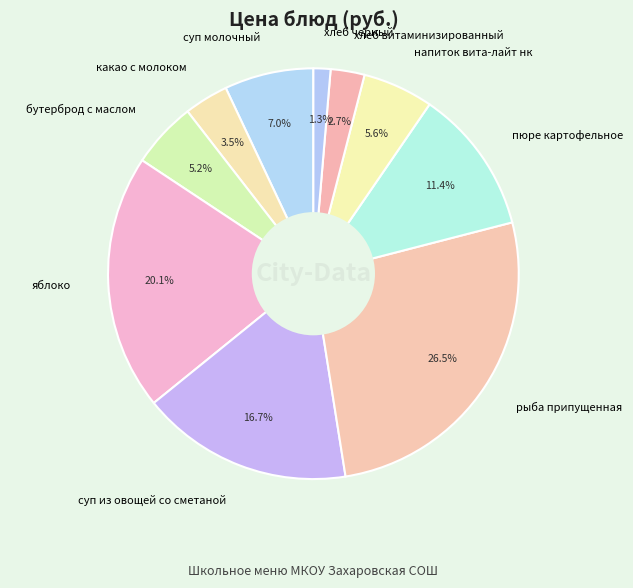

Which category has the biggest portion of the pie?

рыба припущенная